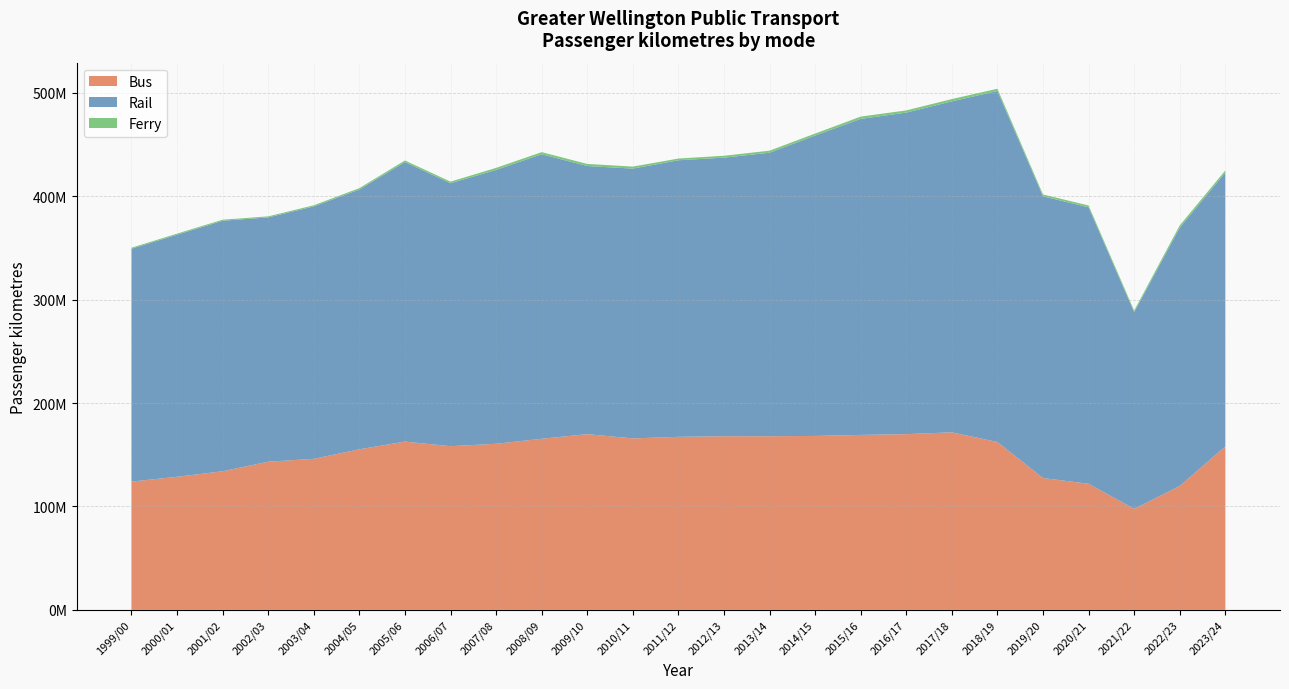

Reading left to right, what are all the values shown in this chart?

Bus: 124050110.1	128689017.6	134048685.7	143277202.3	146074497.0	155287166.0	162750020.0	158298931.0	160642827.0	165465854.0	169960002.0	165844583.0	167341426.0	167918929.0	167943011.0	168211603.0	169199616.0	169947585.0	171736042.0	162335010.0	127491510.0	121952896.2	97724667.4	119837623.7	158060125.2
Rail: 225259829.0	234181466.0	242329347.0	236315617.0	244163670.0	251294809.0	270383726.0	254362388.0	264867265.0	275253012.0	259340257.0	260940146.0	267528273.0	269476824.0	274211501.0	290527198.0	305684273.0	311011027.0	320102959.0	339526174.0	272506246.0	267388819.0	190217443.0	249801486.0	264938041.0
Ferry: 969051.0	1034982.0	1009672.0	1007934.0	1089314.0	1316731.0	1525652.0	1531880.0	1975143.0	1996509.0	2023679.0	1946671.0	1651901.0	1817630.0	1990624.0	1964131.0	2209722.0	2124039.0	2213561.0	2195917.0	1782260.0	1788187.8	1559804.0	2213295.6	2034445.5